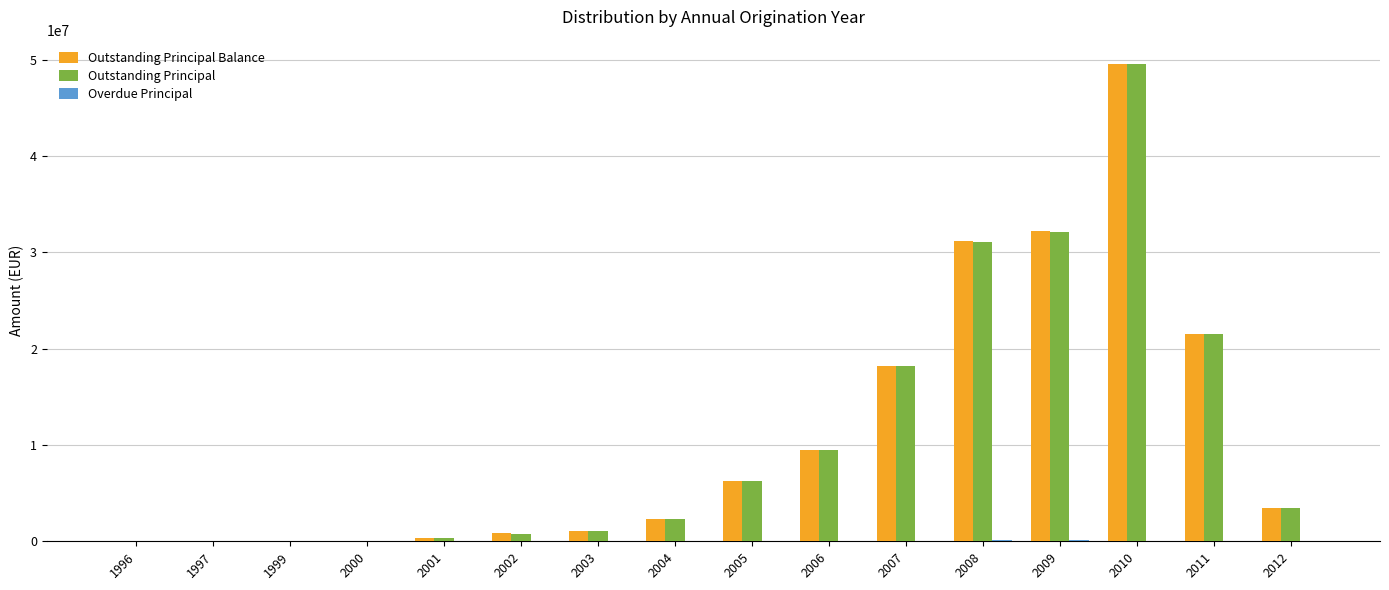

At which category is the sum across all series the highest?

2010